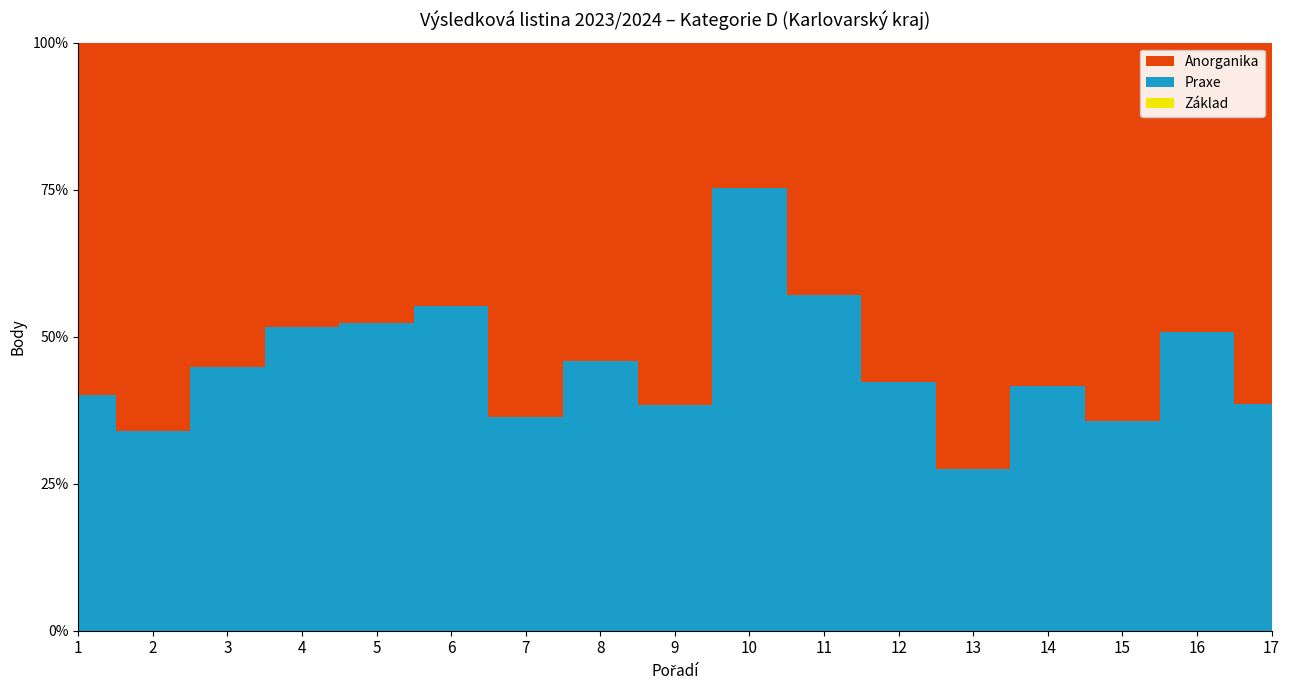

At how many categories does at least one series exceed 75?

2